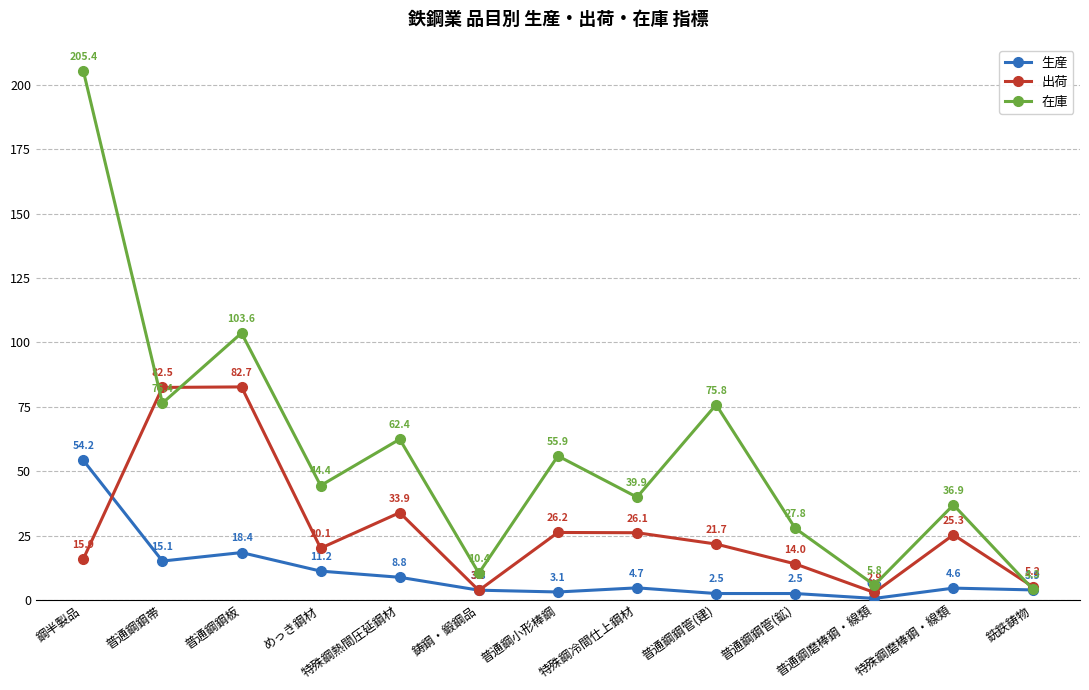

What is the highest value of the 在庫 series?

205.4